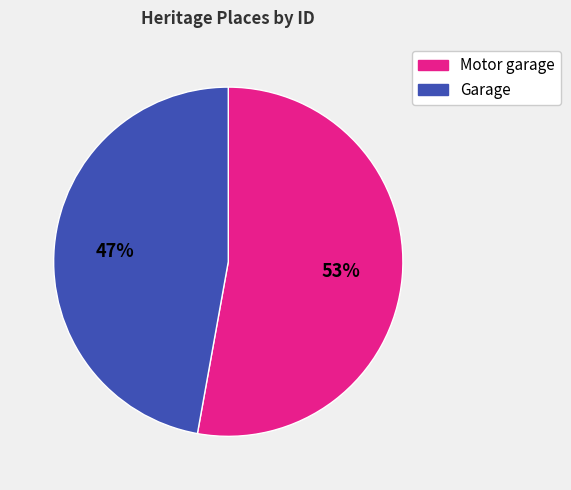

To the nearest percent, what is the combined percentage of Garage and Motor garage?

100%